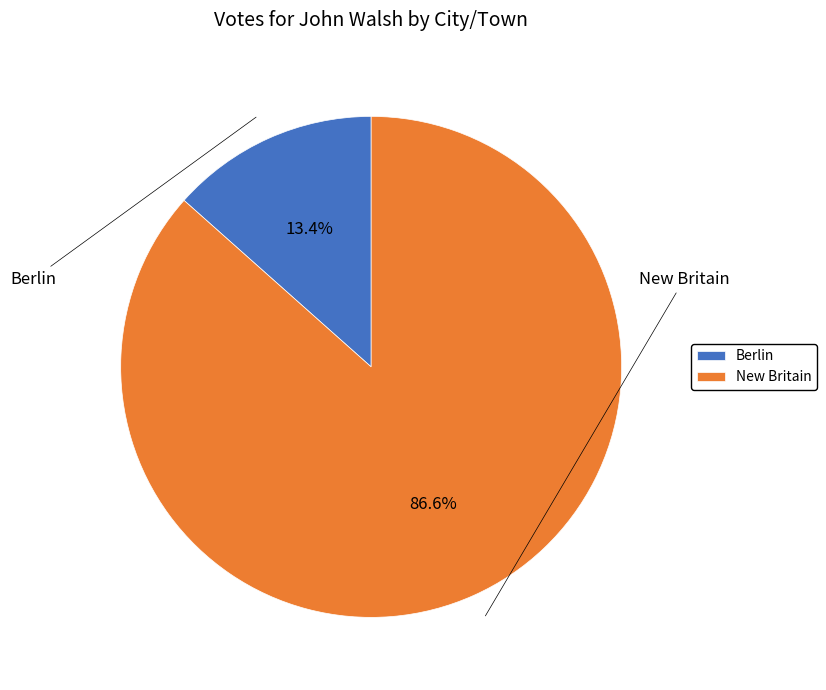

To the nearest percent, what portion does Berlin represent?

13%